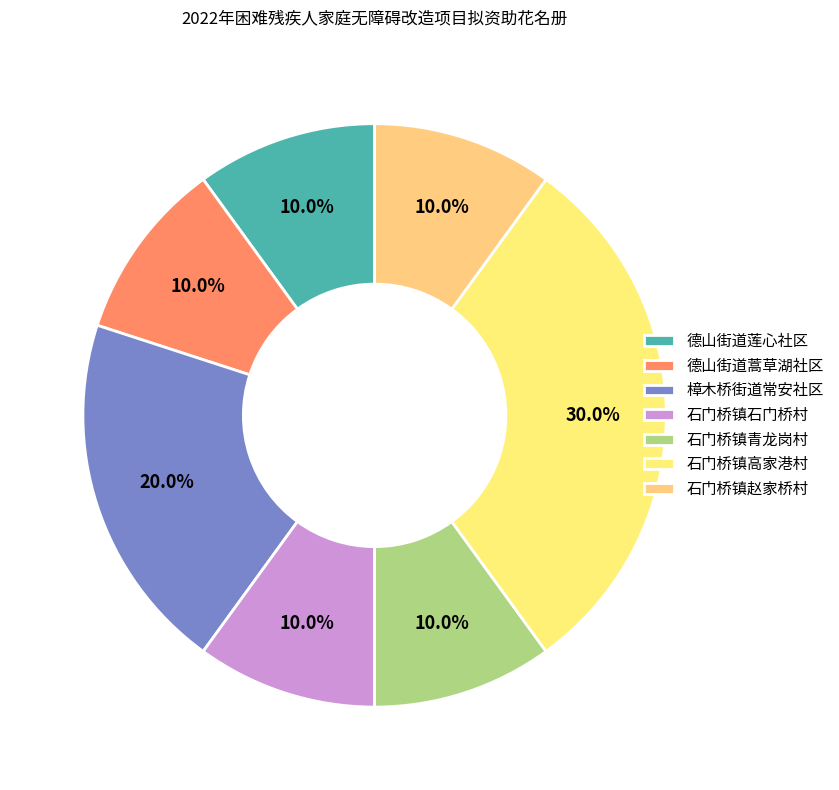

Does 德山街道莲心社区 represent more than half of the total?

No